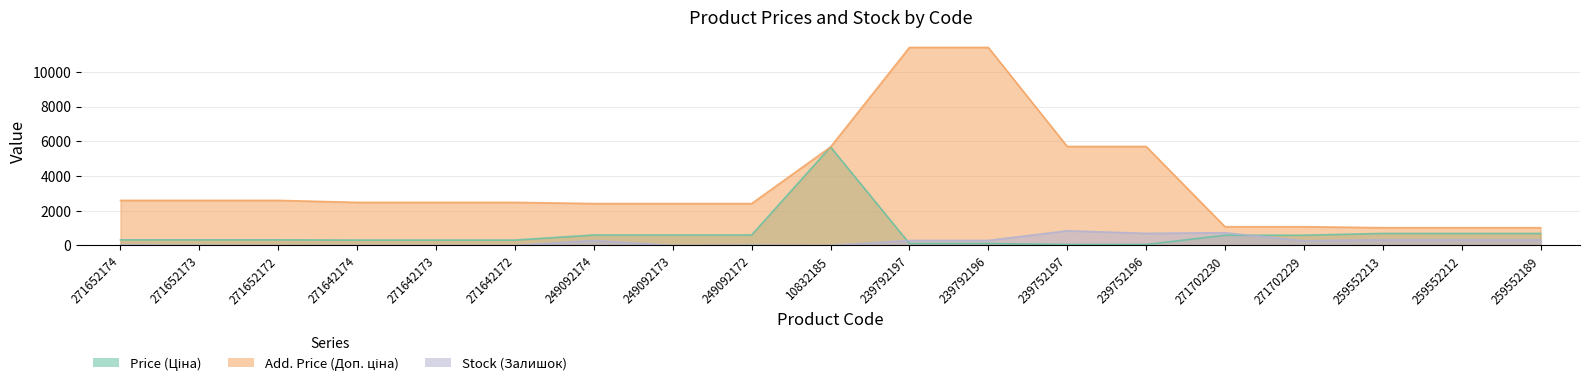

Which series has the largest range (max minus min)?

Add. Price (Доп. ціна)